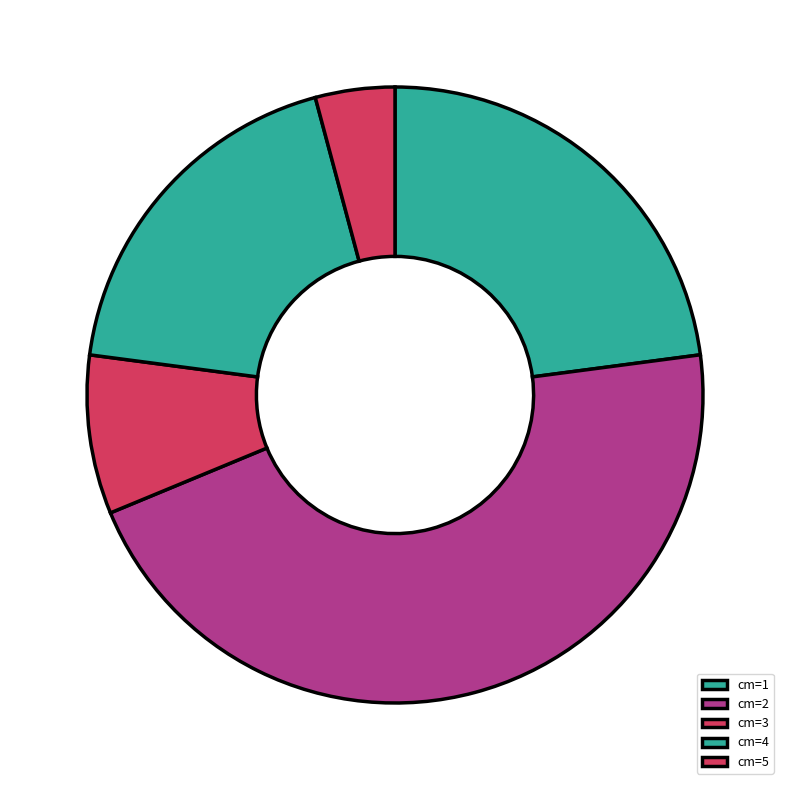

How many slices are in this pie chart?

5